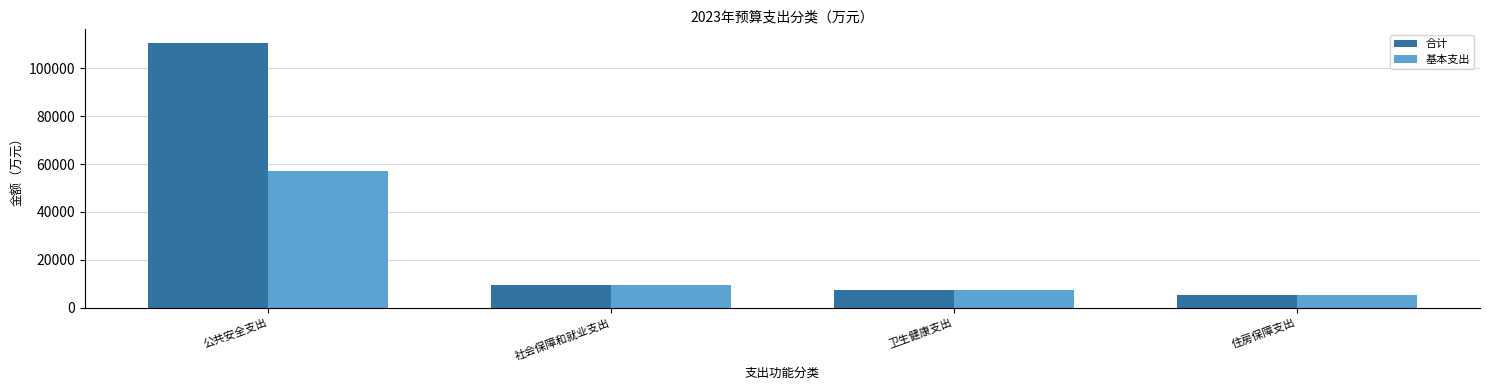

How many bars are there in total?

8